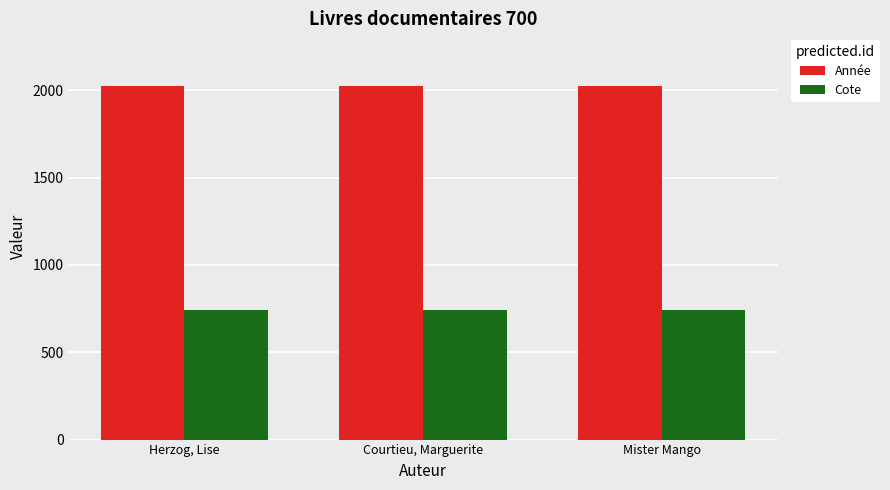

Which series has the largest total across all categories?

Année